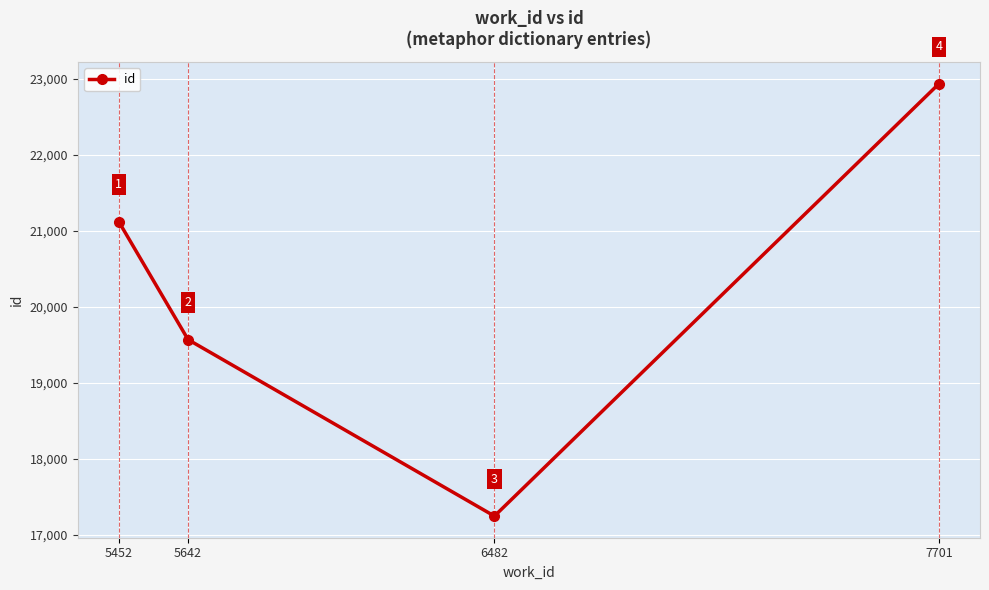

What is the minimum value shown in the chart?

17248